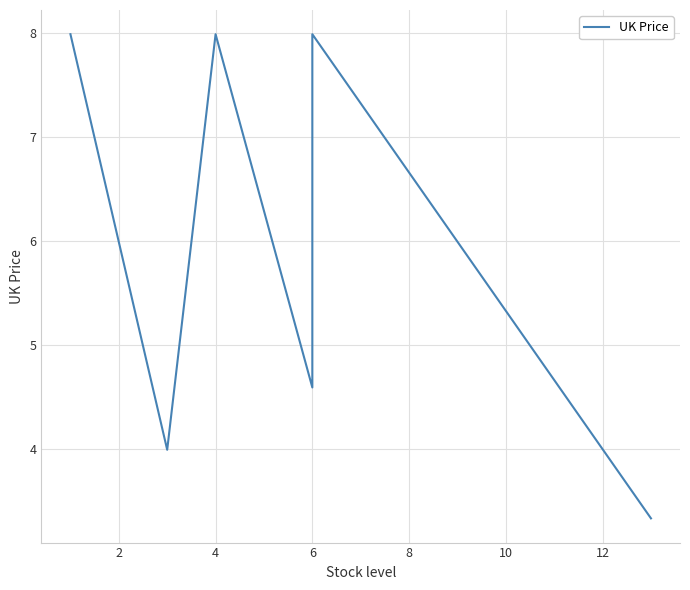

What is the difference between the maximum and minimum values?

4.7